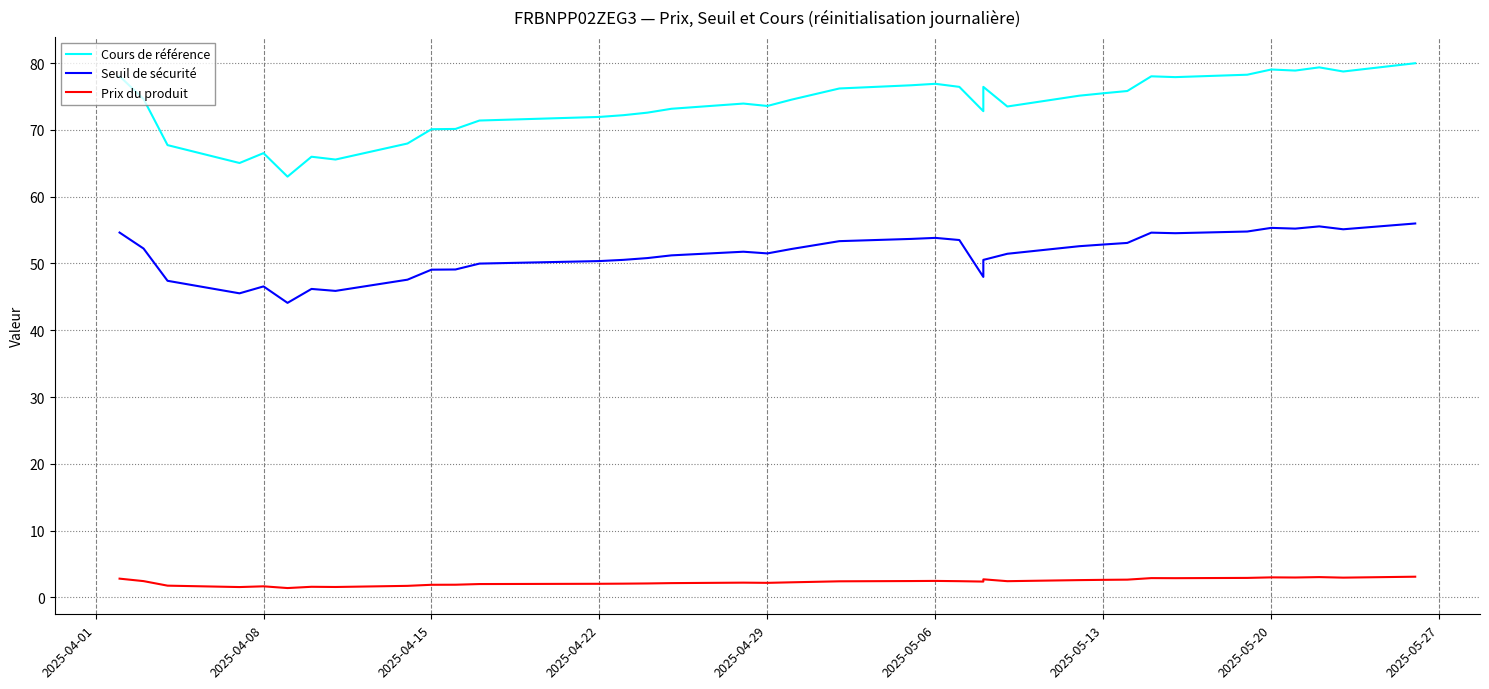

How many lines are shown in the chart?

3